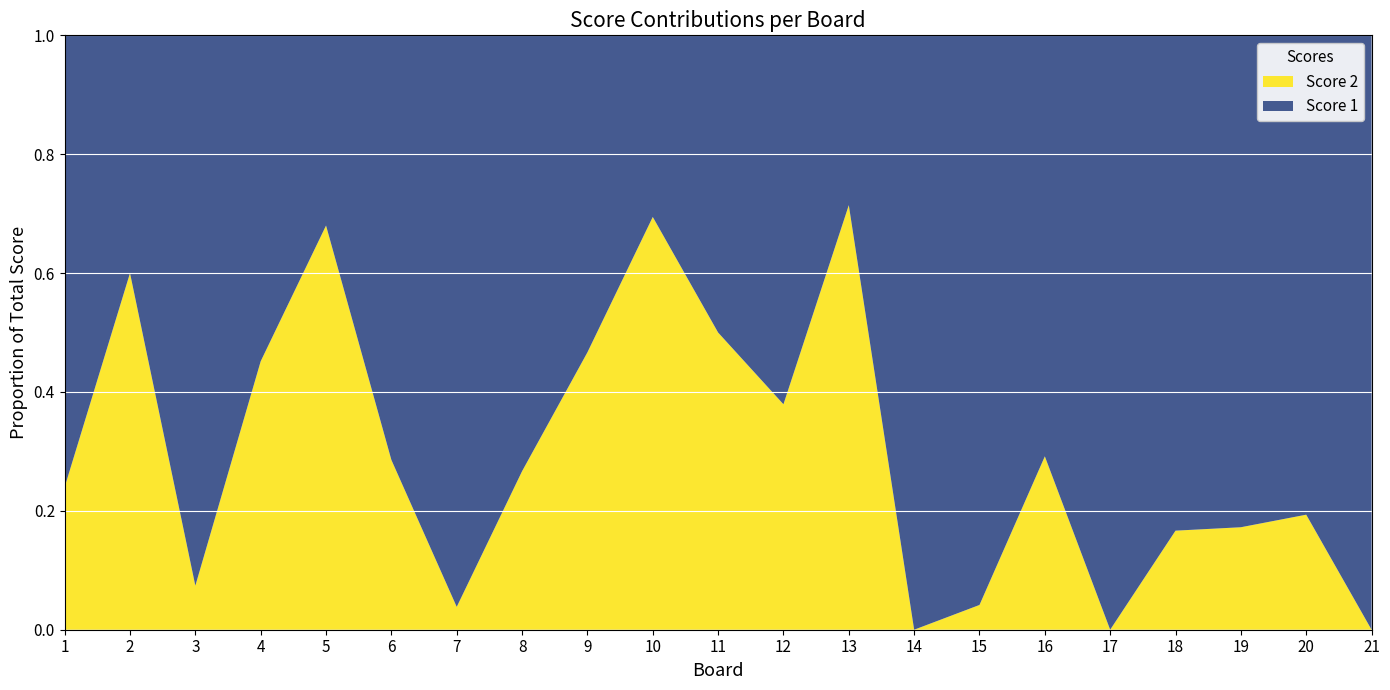

Reading left to right, list all the values displayed in this chart.

Score 1: 1=19	2=10	3=25	4=17	5=8	6=20	7=25	8=22	9=16	10=11	11=16	12=18	13=8	14=18	15=23	16=17	17=25	18=25	19=24	20=25	21=25
Score 2: 1=6	2=15	3=2	4=14	5=17	6=8	7=1	8=8	9=14	10=25	11=16	12=11	13=20	14=0	15=1	16=7	17=0	18=5	19=5	20=6	21=0